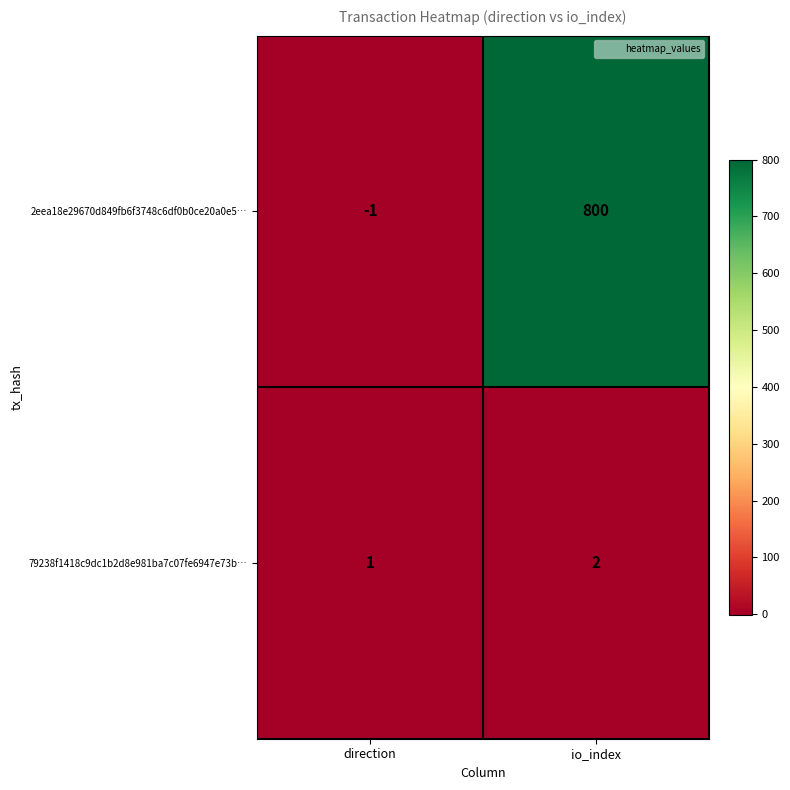

What is the sum of the 79238f1418c9dc1b2d8e981ba7c07fe6947e73b… values at io_index and direction?

3